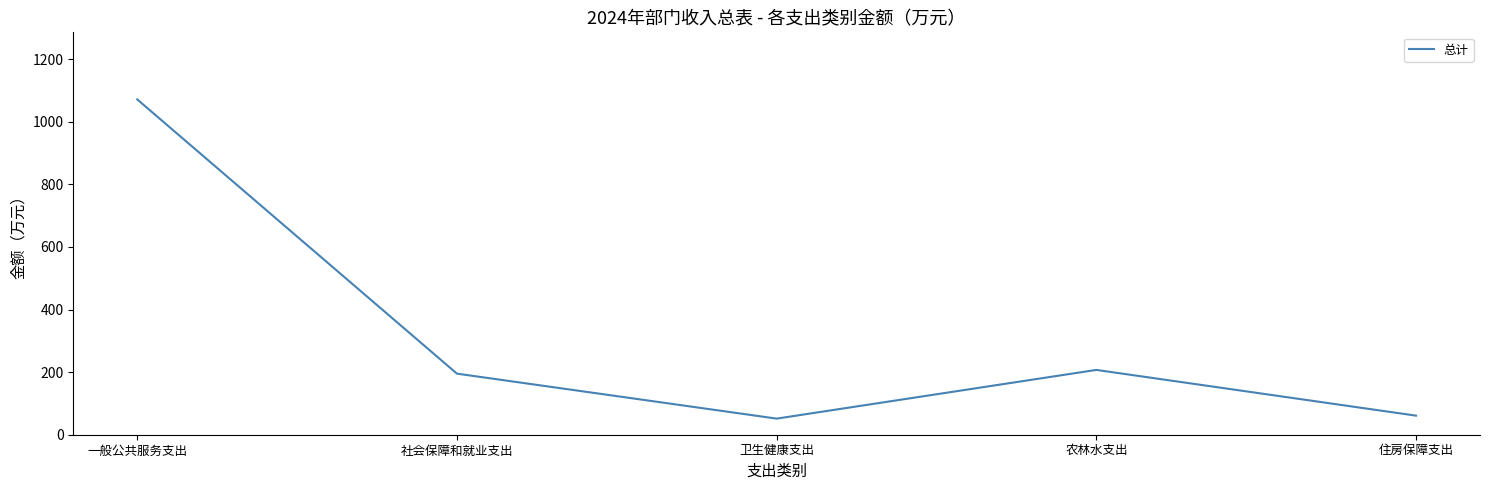

True or false: the data shows 1071.5 at 一般公共服务支出.

True